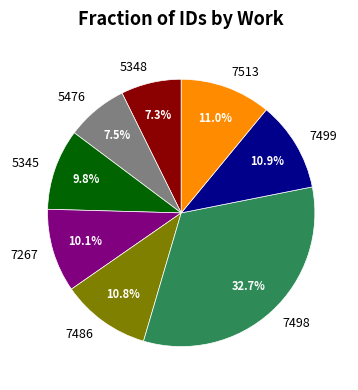

Approximately how many times larger is the value at 7513 compared to 5476?

1.5